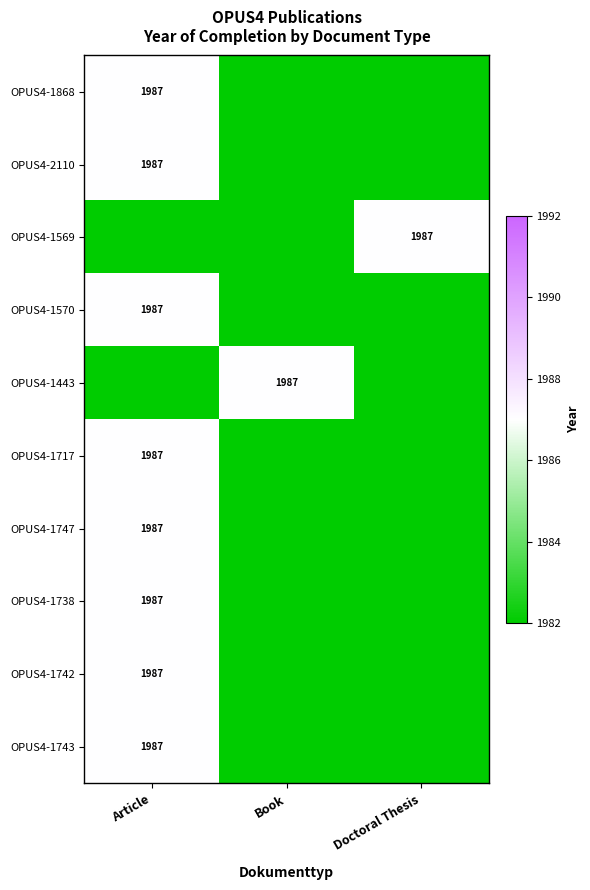

Is it true that OPUS4-1443 equals 1987 at Book?

True